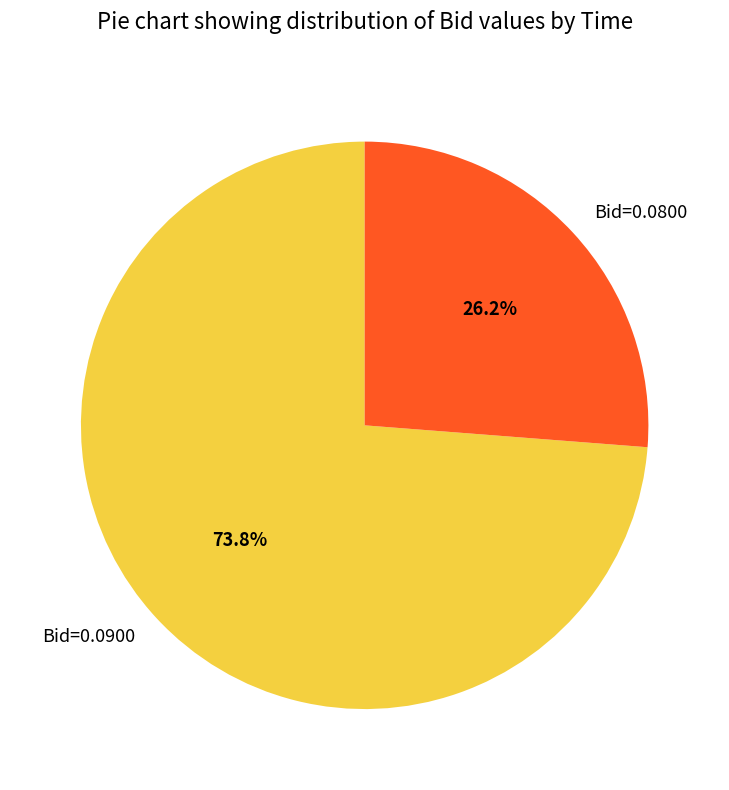

Which slice represents more than half of the pie?

Bid=0.0900